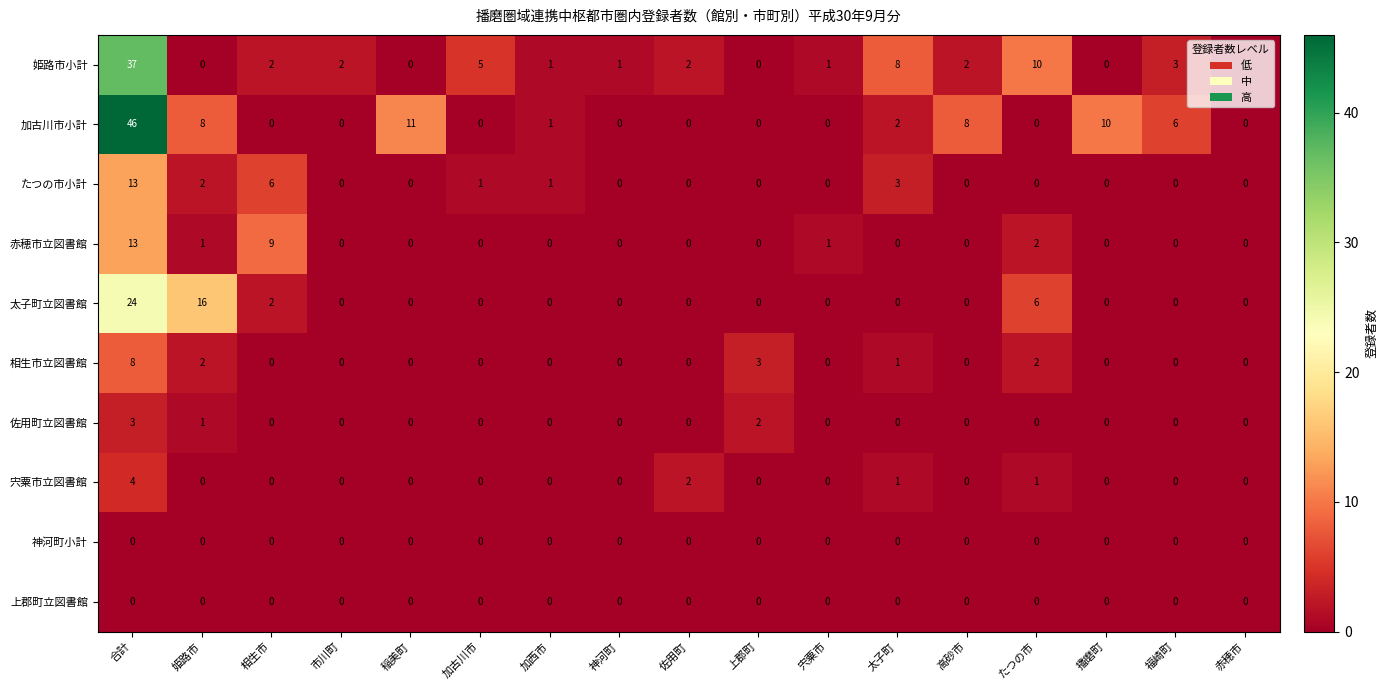

The 姫路市小計 series shows 2 at 高砂市. True or false?

True